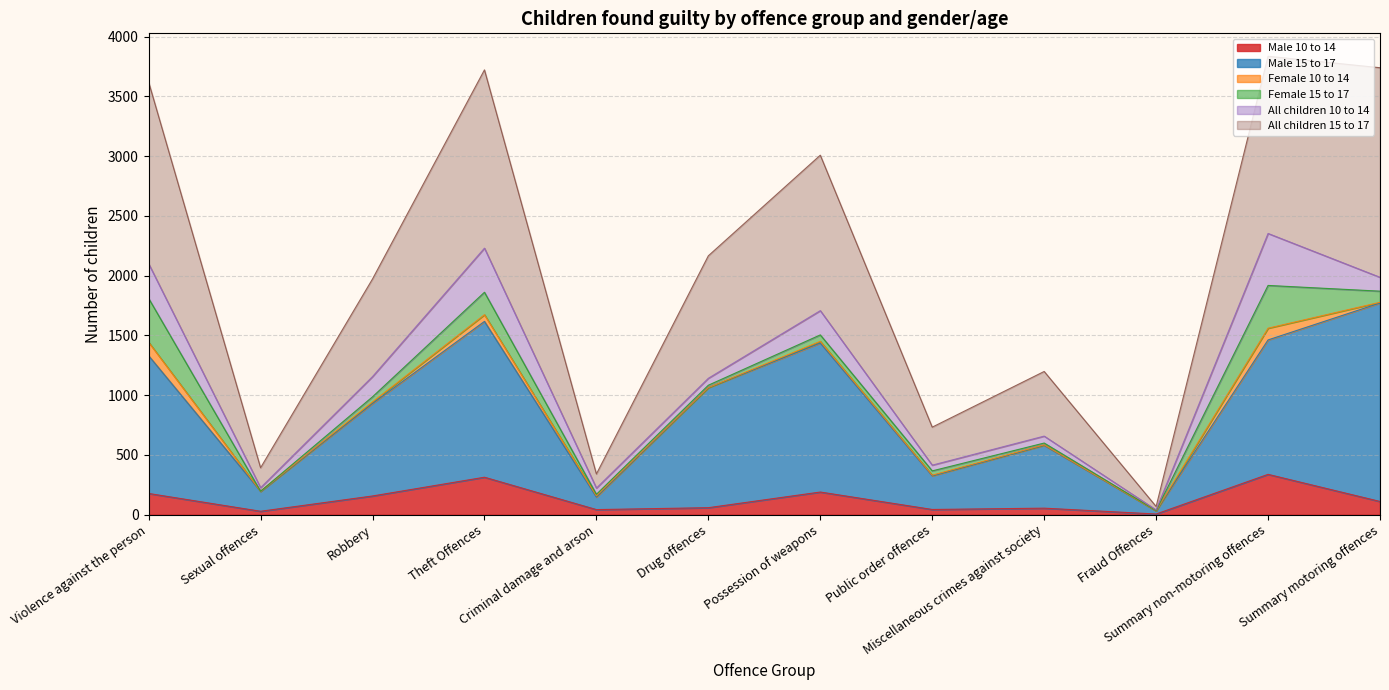

Rank the categories by All children 15 to 17 value from lowest to highest.

Fraud Offences, Criminal damage and arson, Sexual offences, Public order offences, Miscellaneous crimes against society, Robbery, Drug offences, Violence against the person, Possession of weapons, Summary non-motoring offences, Theft Offences, Summary motoring offences